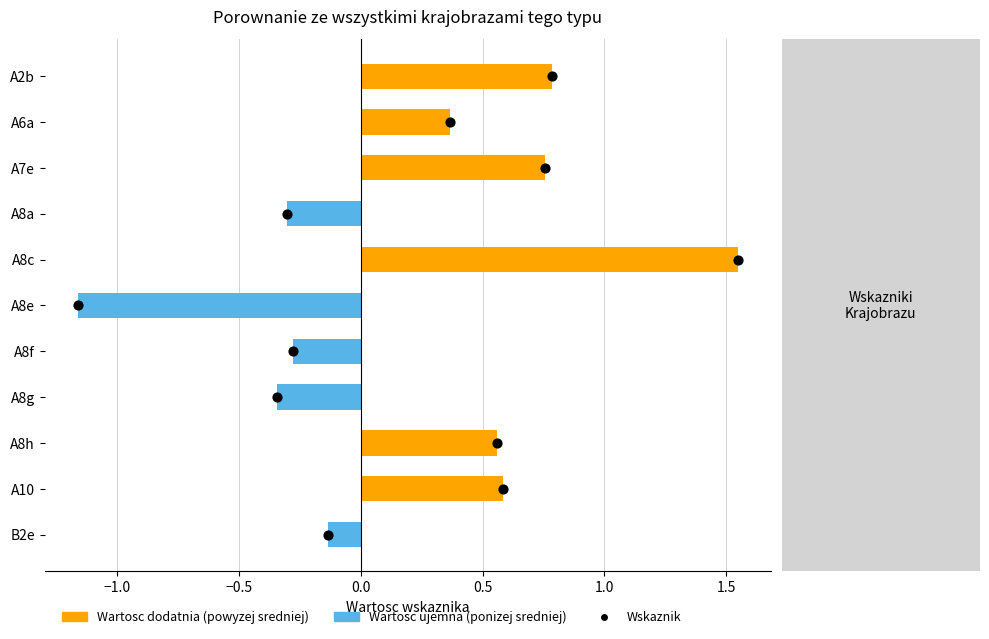

What is the total value across all series at 0.0?

2.7